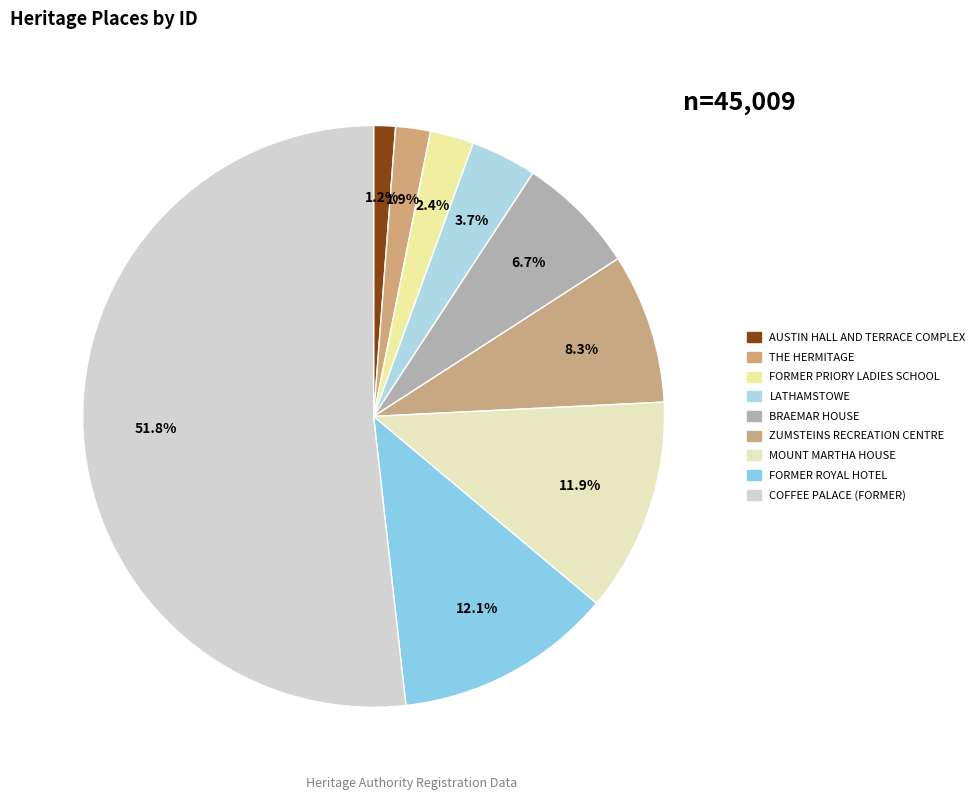

To the nearest percent, what is the combined percentage of FORMER ROYAL HOTEL and MOUNT MARTHA HOUSE?

24%